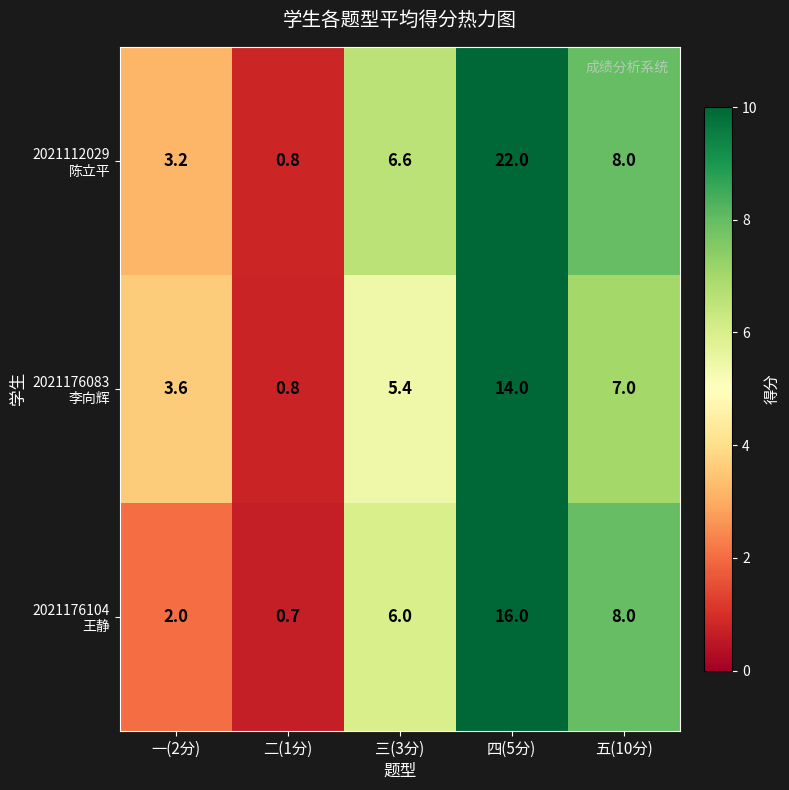

What is the spread (max minus min) of values at 四(5分)?

8.0